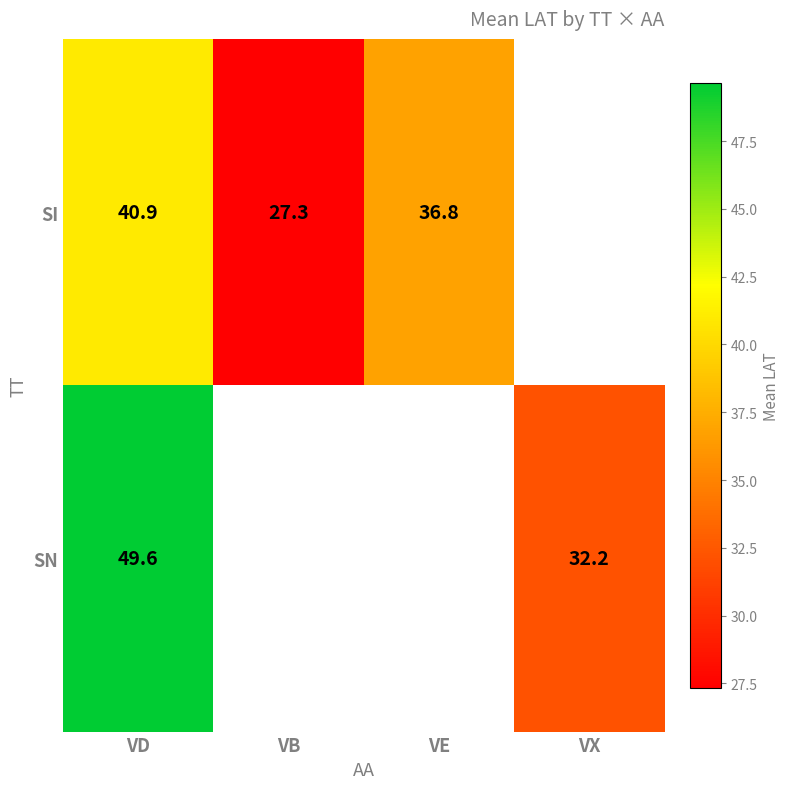

Is the value of SI at VE greater than the value of SN at VD?

No